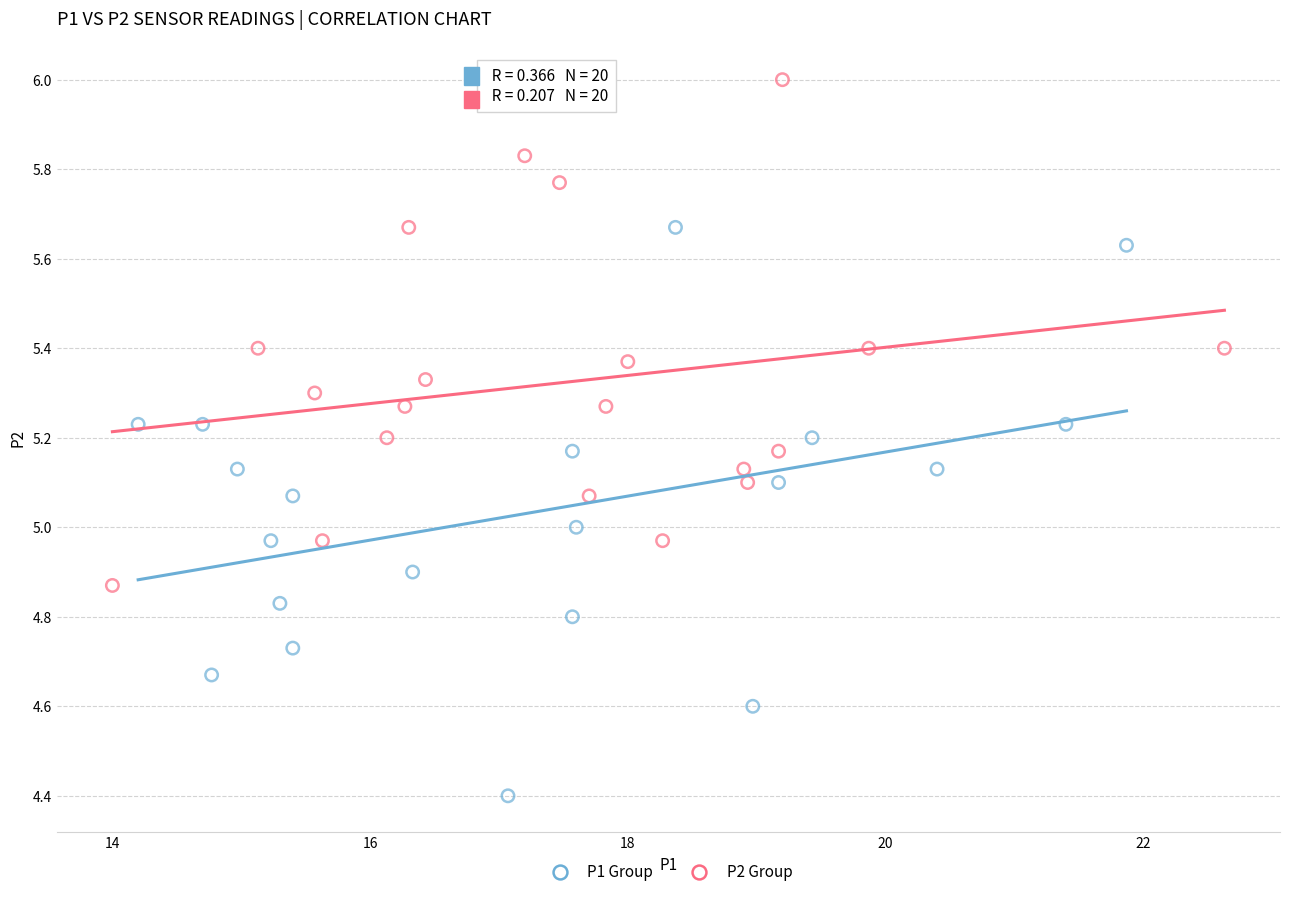

Which series contains the highest Y value?

P2 Group